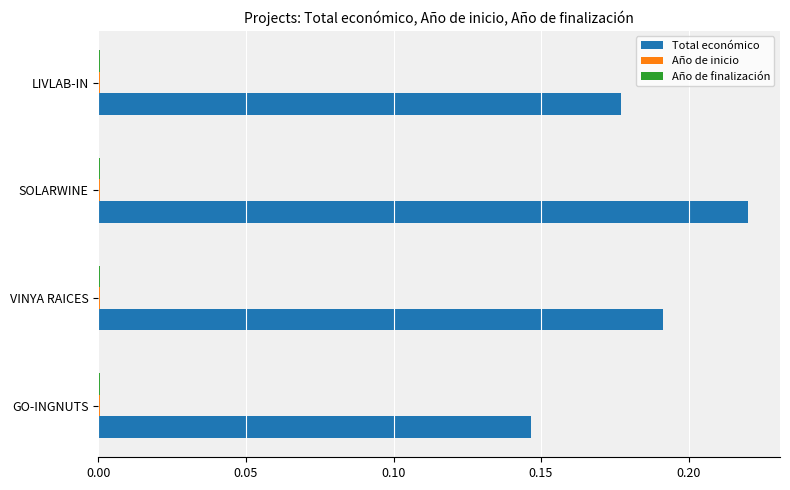

The value of Total económico at VINYA RAICES is 0.1. True or false?

False